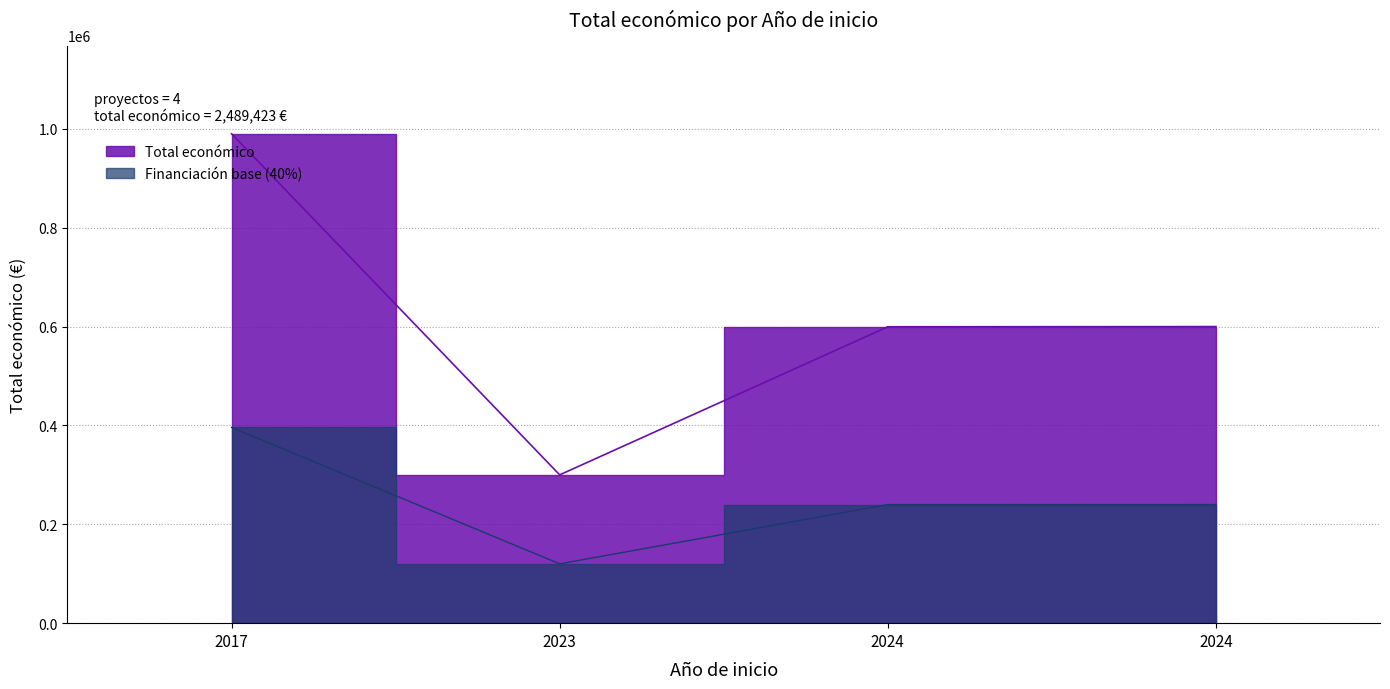

At which label does the data first exceed 599927?

2017